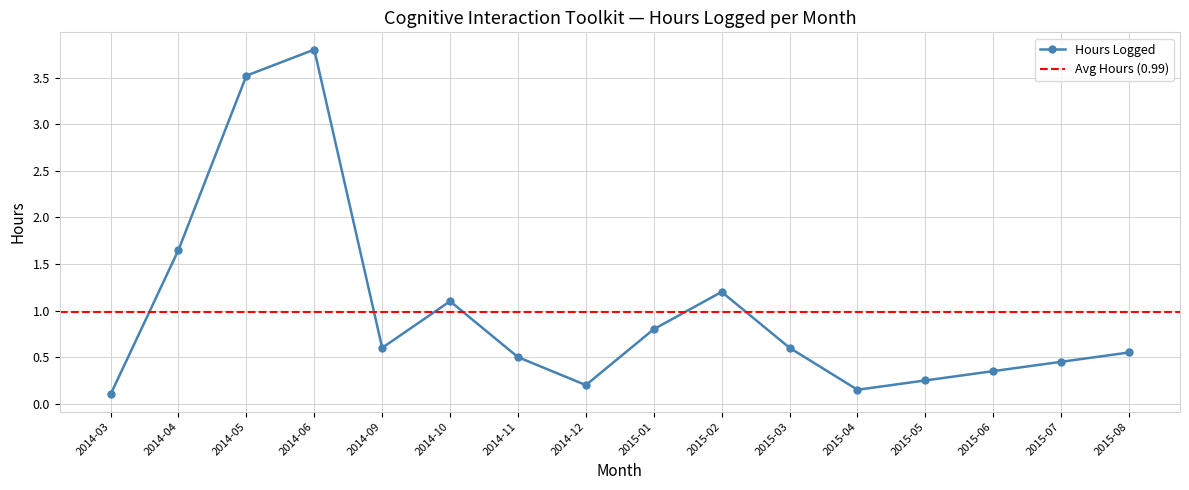

True or false: Hours Logged has a value of 0.1 at 2015-06.

False